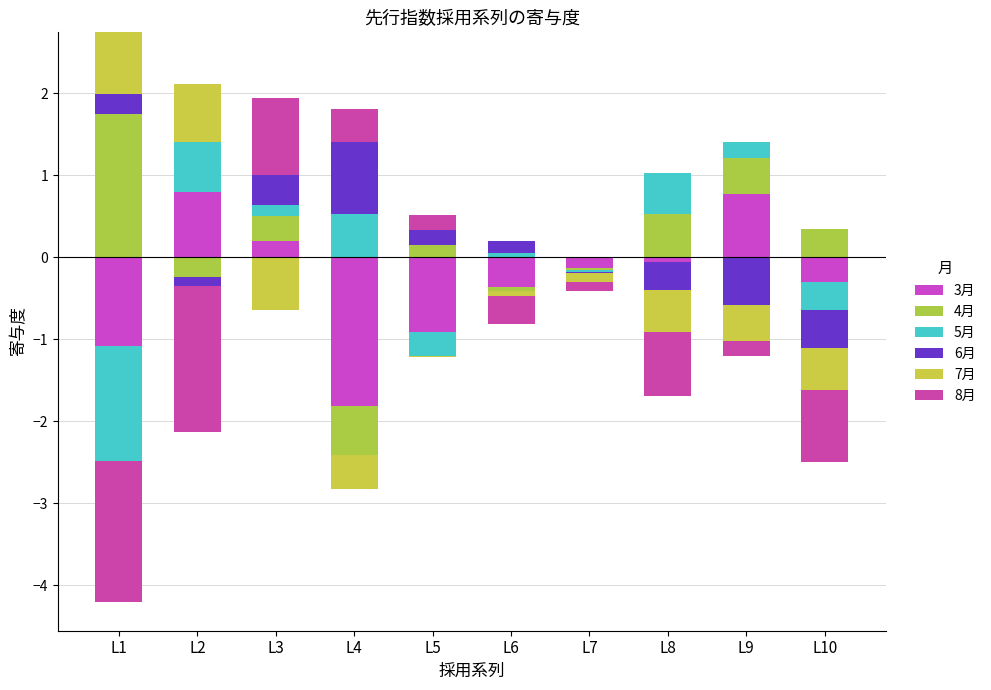

How many bars are there in total?

60